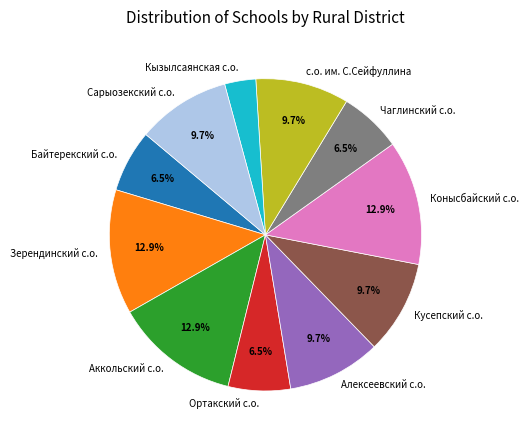

To the nearest percent, what is the difference between the Алексеевский с.о. and Байтерекский с.о. slice percentages?

3%